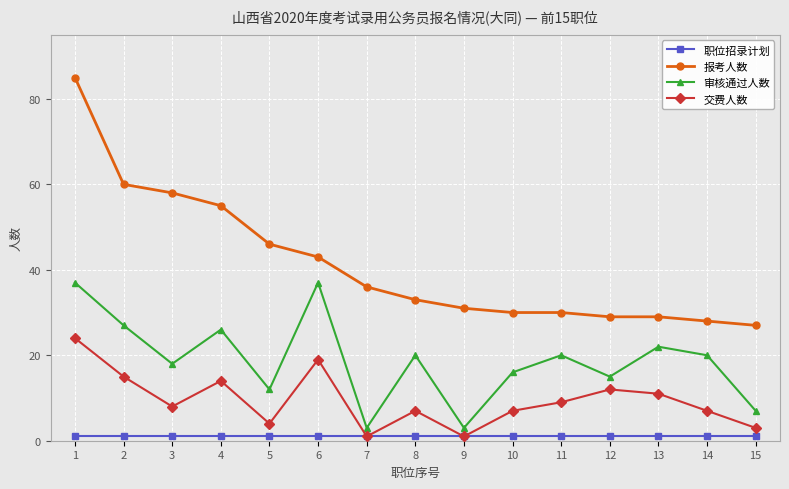

Reading left to right, transcribe all the data shown in this chart.

职位招录计划: 1	1	1	1	1	1	1	1	1	1	1	1	1	1	1
报考人数: 85	60	58	55	46	43	36	33	31	30	30	29	29	28	27
审核通过人数: 37	27	18	26	12	37	3	20	3	16	20	15	22	20	7
交费人数: 24	15	8	14	4	19	1	7	1	7	9	12	11	7	3